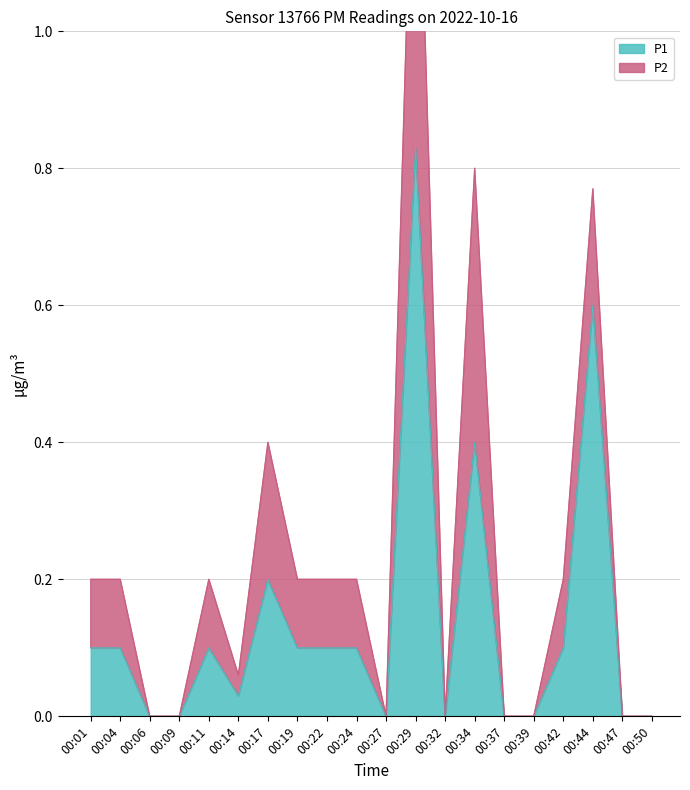

What is the difference between the second highest and second lowest values?

0.6